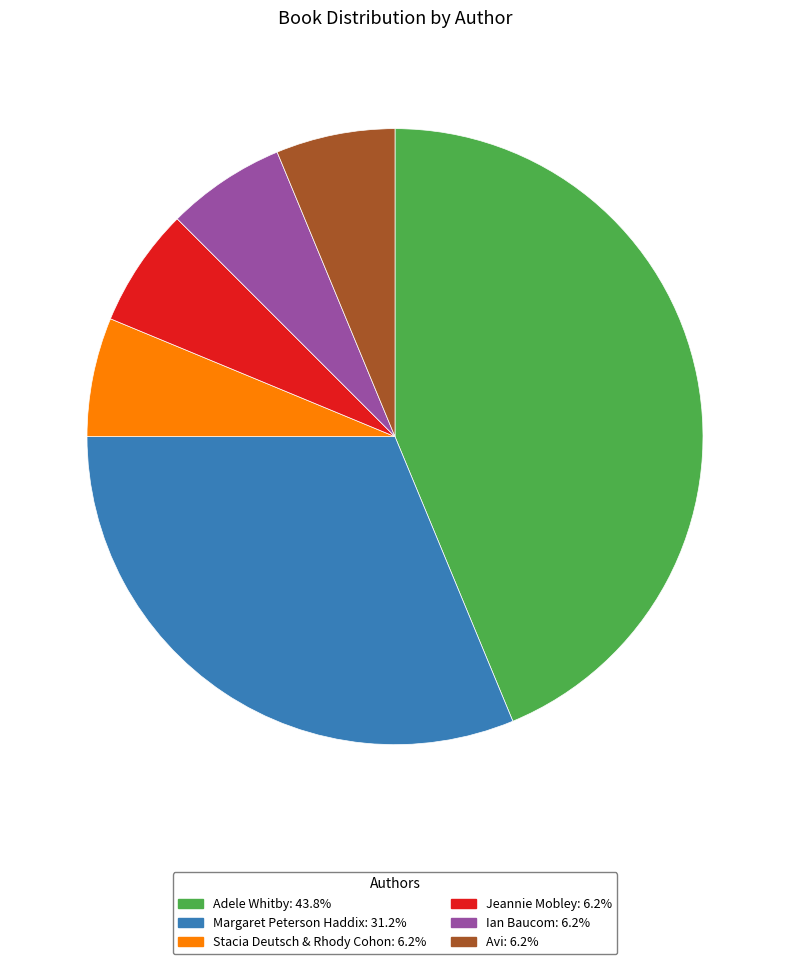

How many slices are in this pie chart?

6